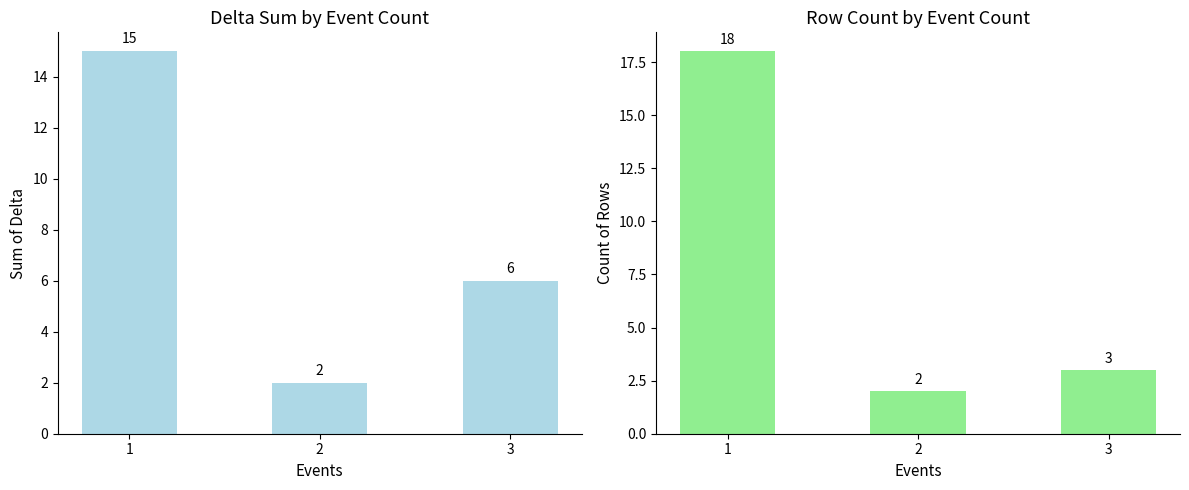

Which category has the lowest value in the Delta series?

2